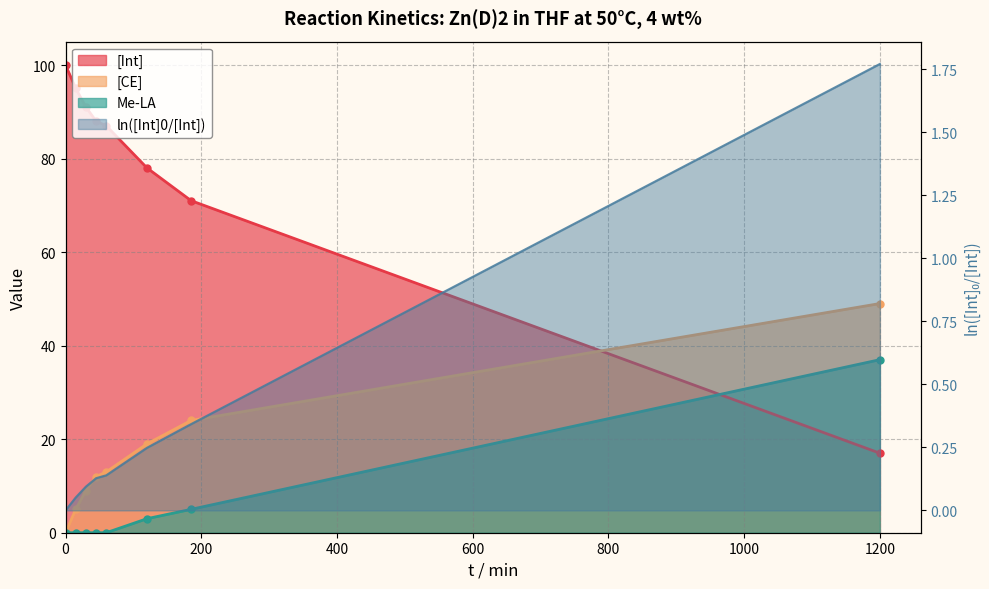

Reading right to left, list all the values displayed in this chart.

[Int]: 17.0	71.0	78.0	87.0	88.0	91.0	95.0	100.0
[CE]: 49.0	24.0	19.0	13.0	12.0	9.0	5.0	0.0
Me-LA: 37.0	5.0	3.0	0.0	0.0	0.0	0.0	0.0
ln([Int]0/[Int]): 1.8	0.3	0.2	0.1	0.1	0.1	0.1	0.0